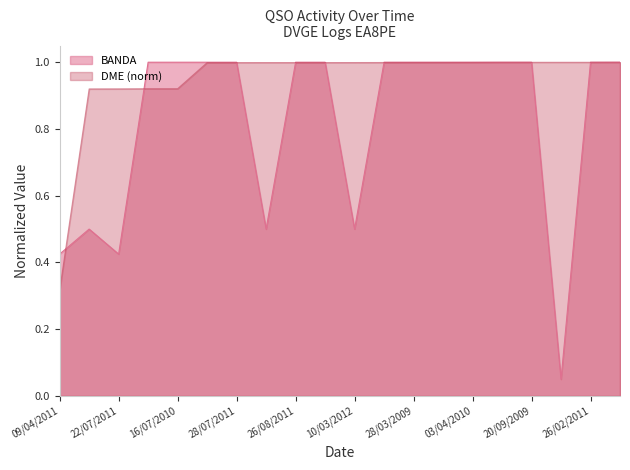

What is the greatest value displayed?

1.0